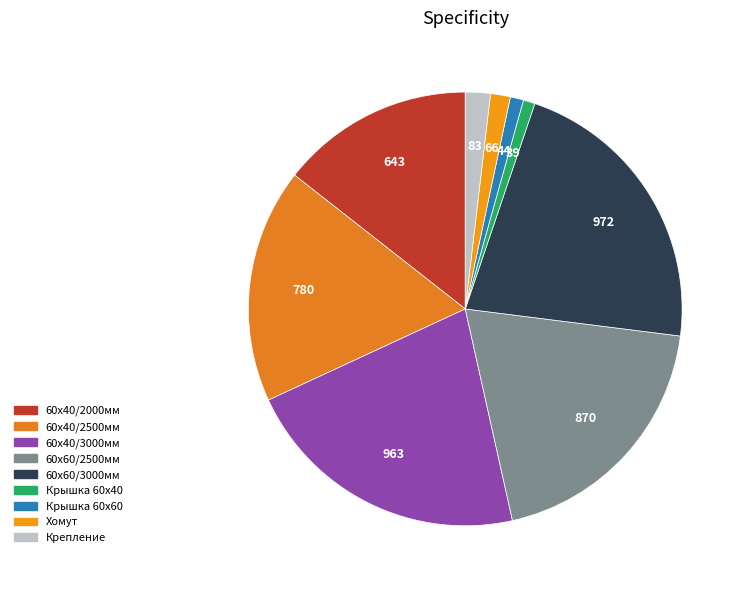

To the nearest percent, what is the average slice percentage?

11%